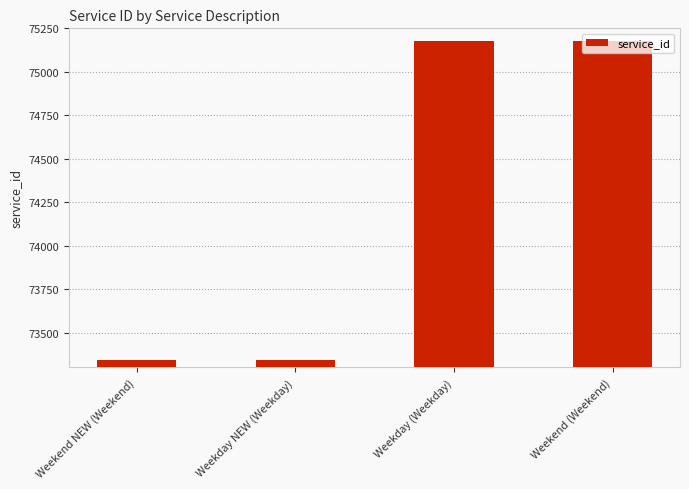

What value does the data have at Weekend (Weekend)?

75179